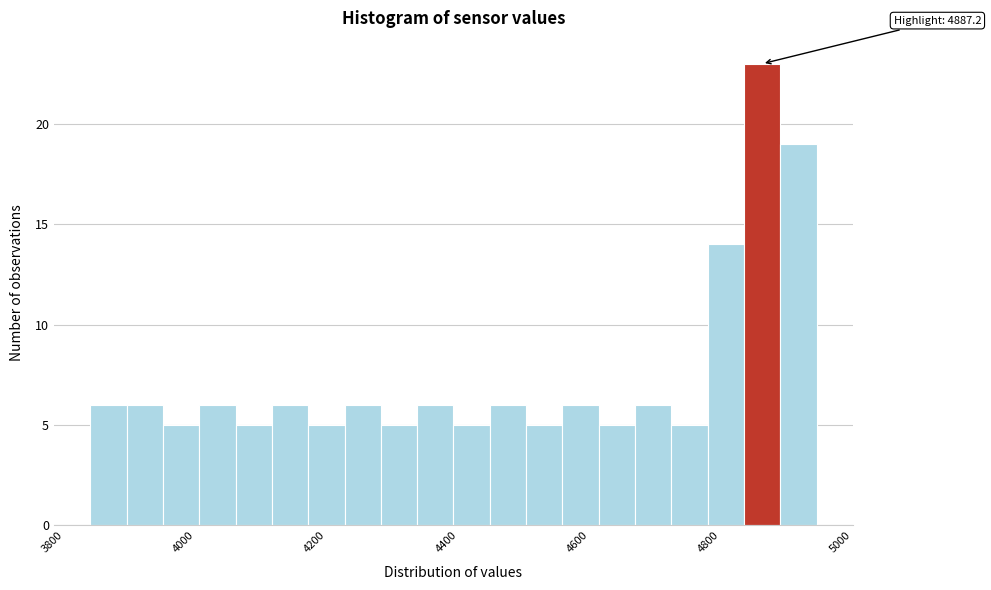

Around what value on the x-axis is the tallest bar? Give the approximate position of its centre, as read against the axis.

4860